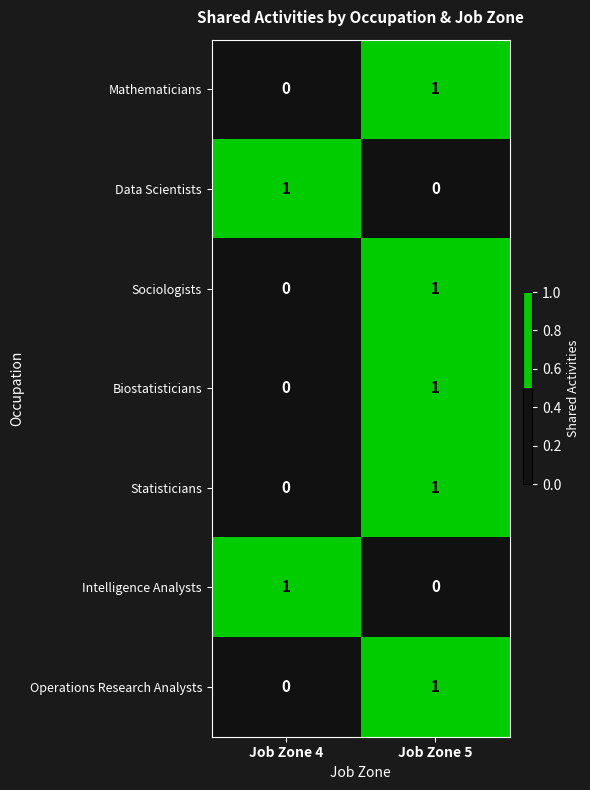

At which label is Biostatisticians closest to 0?

Job Zone 4